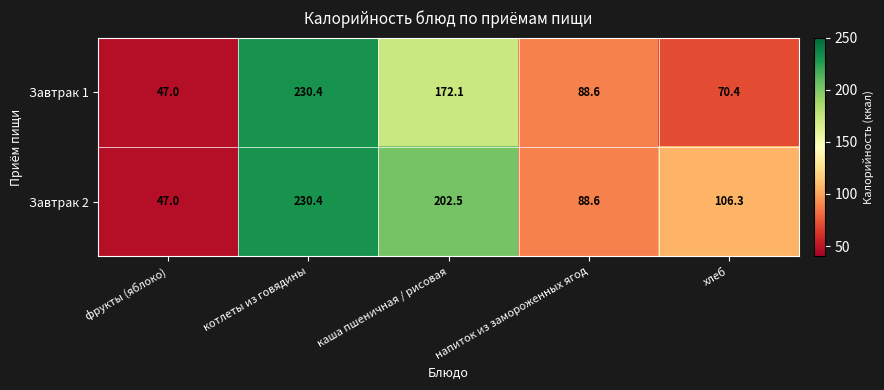

How many distinct data groups are displayed?

2